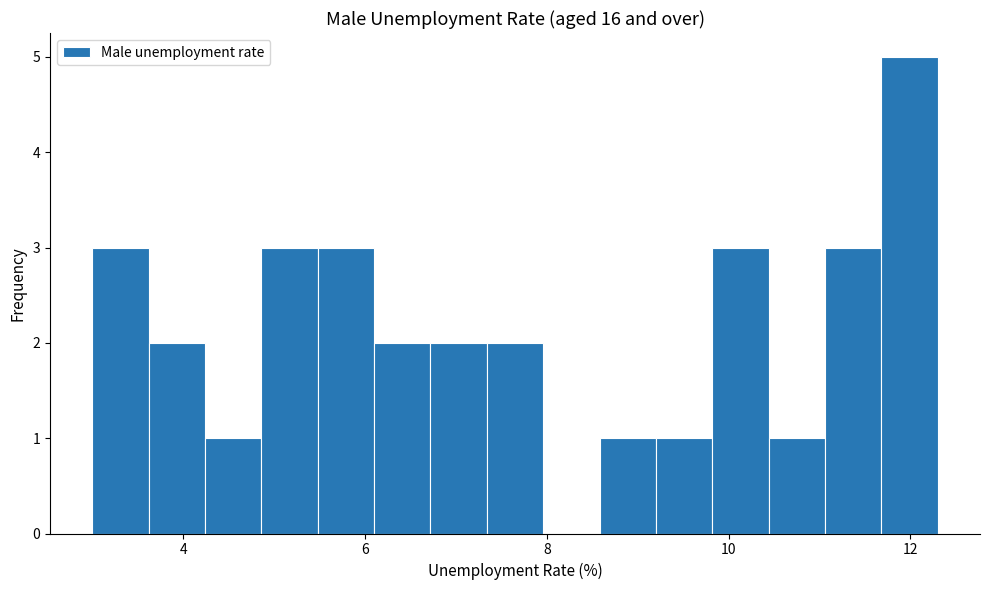

Around what value on the x-axis is the tallest bar? Give the approximate position of its centre, as read against the axis.

12.0